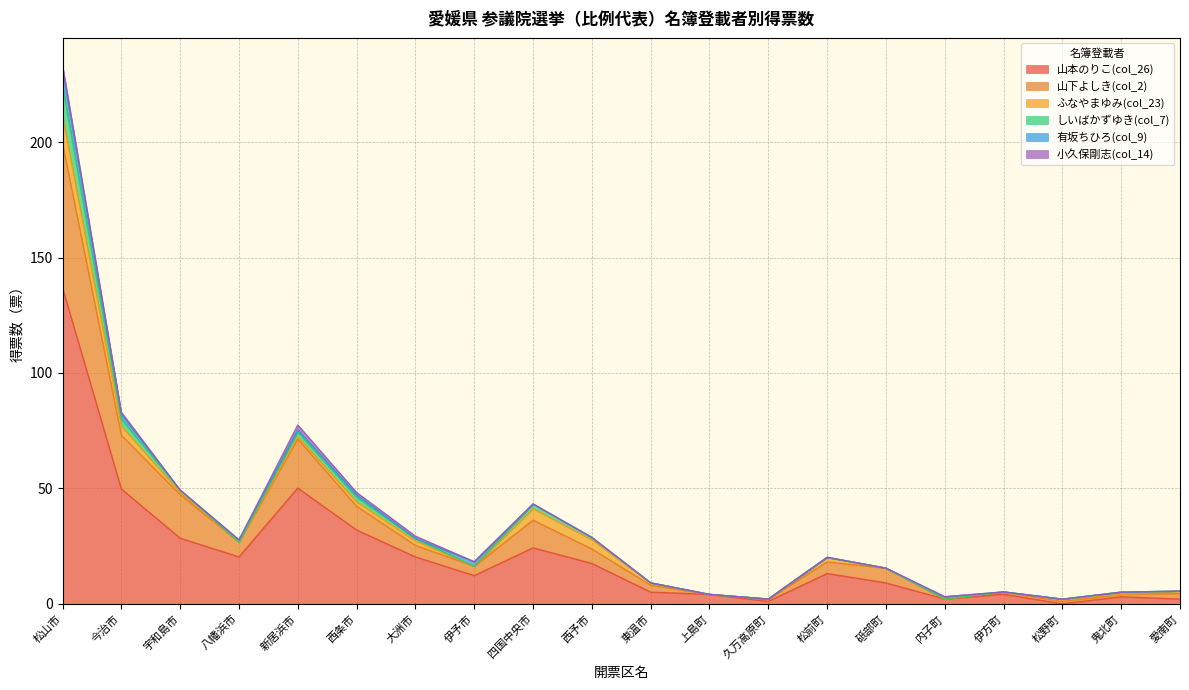

Rank the series by their maximum value, from highest to lowest.

山本のりこ(col_26), 山下よしき(col_2), しいばかずゆき(col_7), ふなやまゆみ(col_23), 有坂ちひろ(col_9), 小久保剛志(col_14)